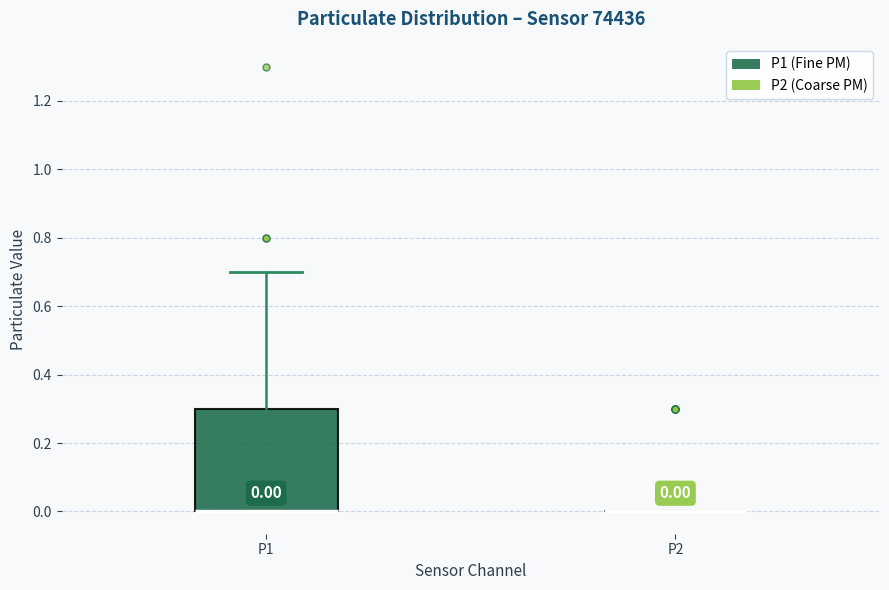

Comparing the boxes themselves (not the whiskers), which one is the tallest?

P1